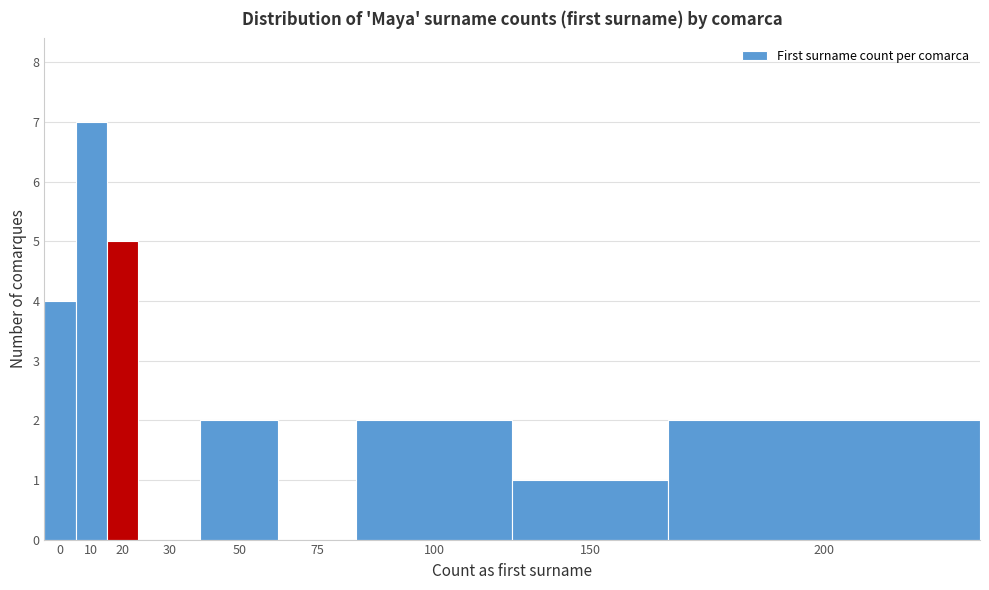

Reading right to left, list all the values displayed in this chart.

200=2	150=1	100=2	75=0	50=2	30=0	20=5	10=7	0=4